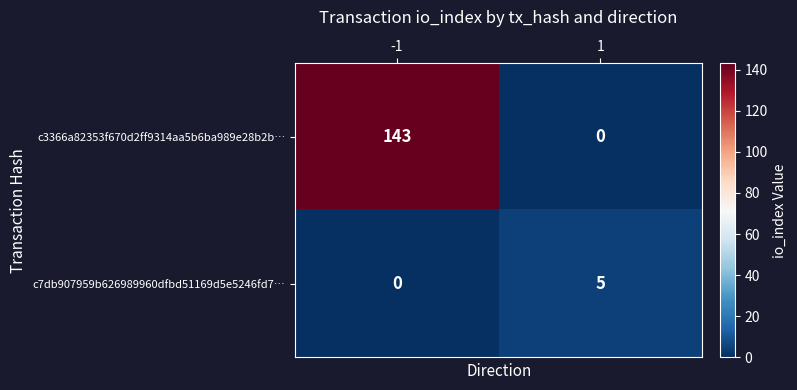

What is the maximum value for c3366a82353f670d2ff9314aa5b6ba989e28b2b…?

143